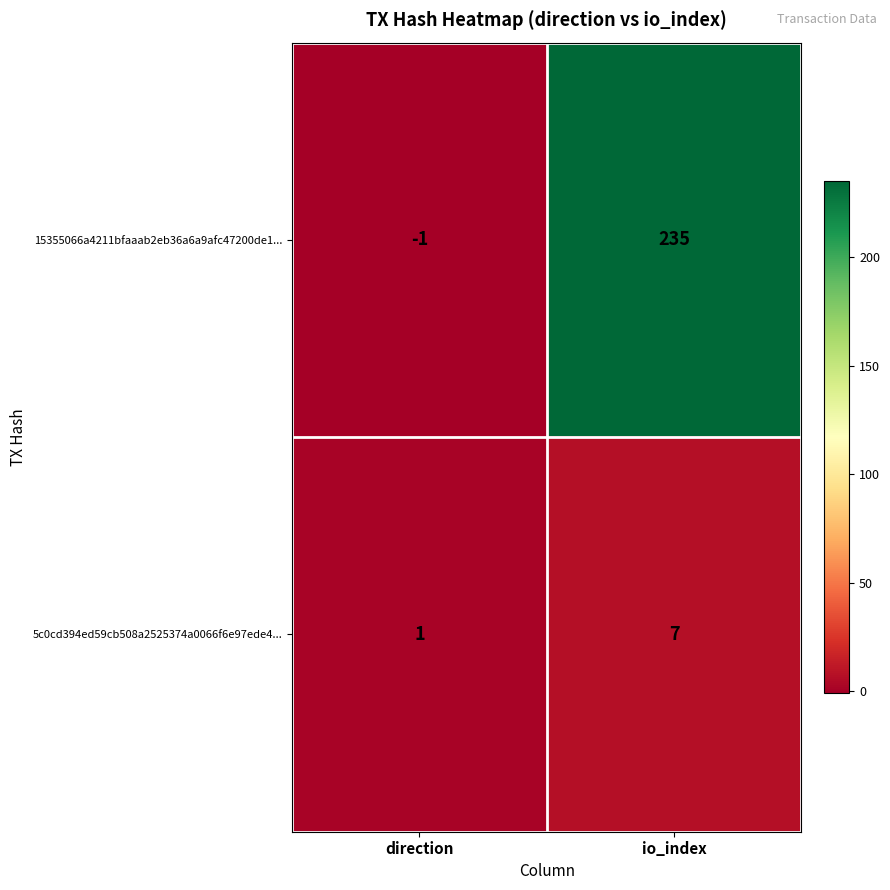

Is it true that 15355066a4211bfaaab2eb36a6a9afc47200de1... equals -2 at direction?

False